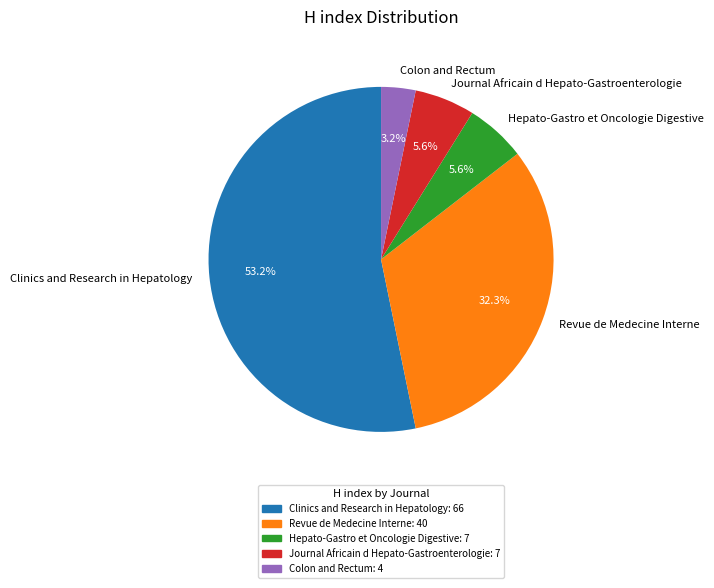

Count the number of slices in the pie.

5